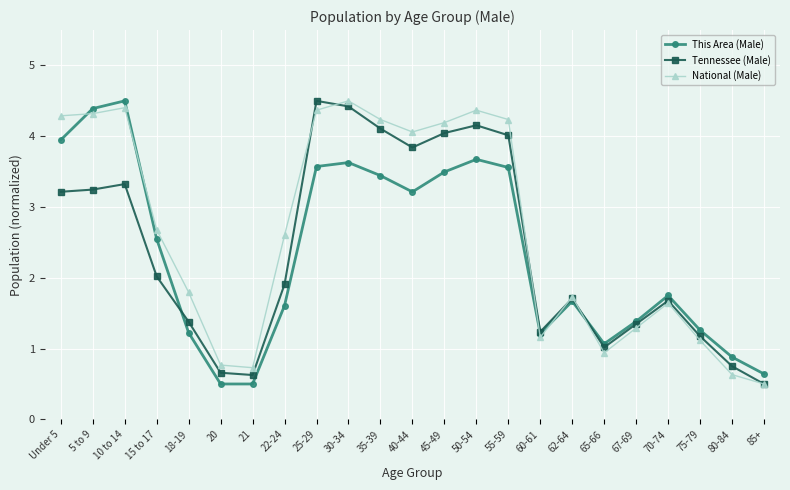

Which series changed the most between 15 to 17 and 35-39?

Tennessee (Male)